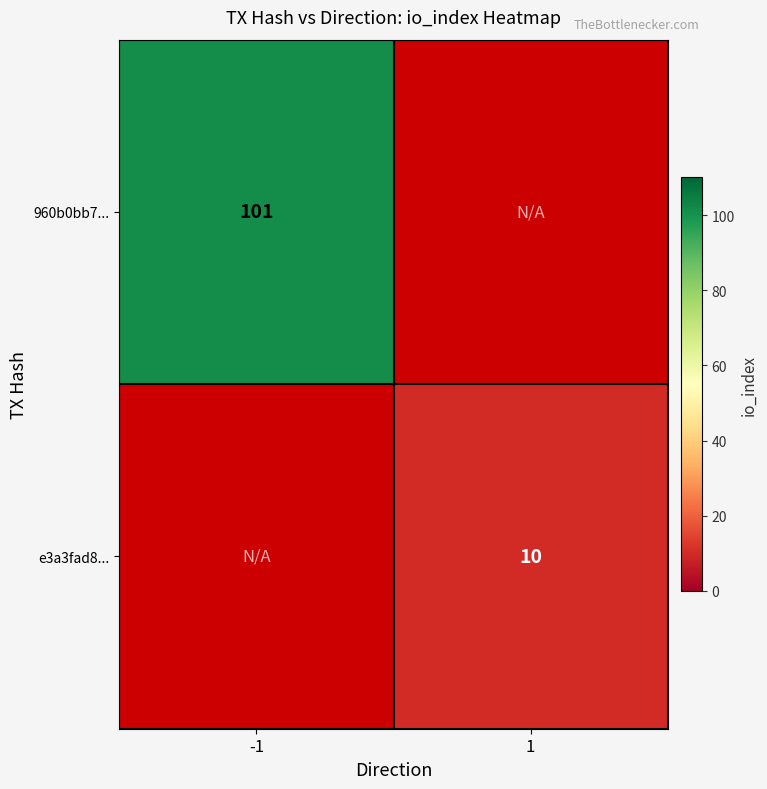

The value of e3a3fad8... at 1 is 13. True or false?

False